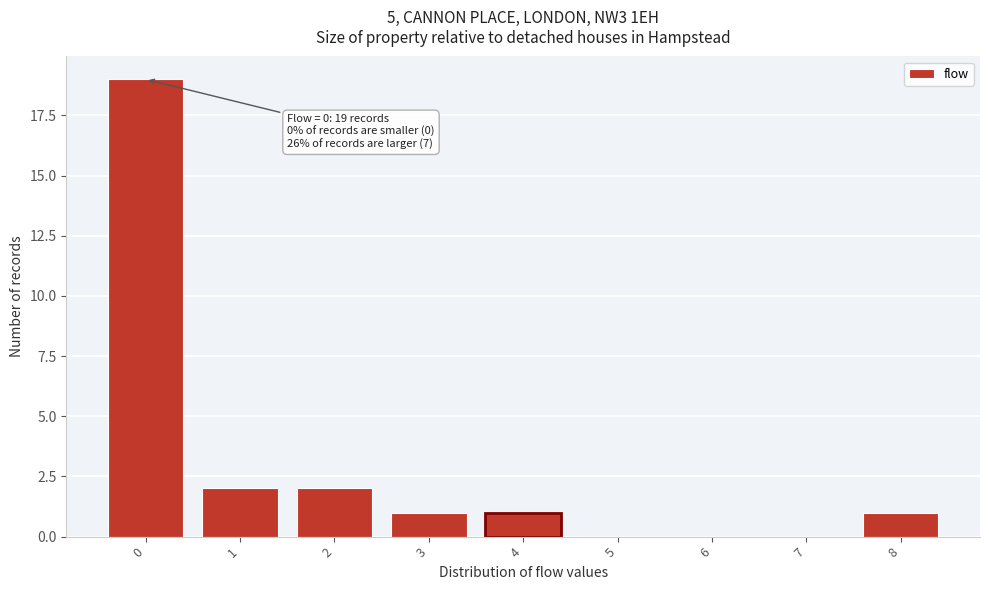

Over which range of the x-axis is the bar tallest?

-0.5 to 0.5